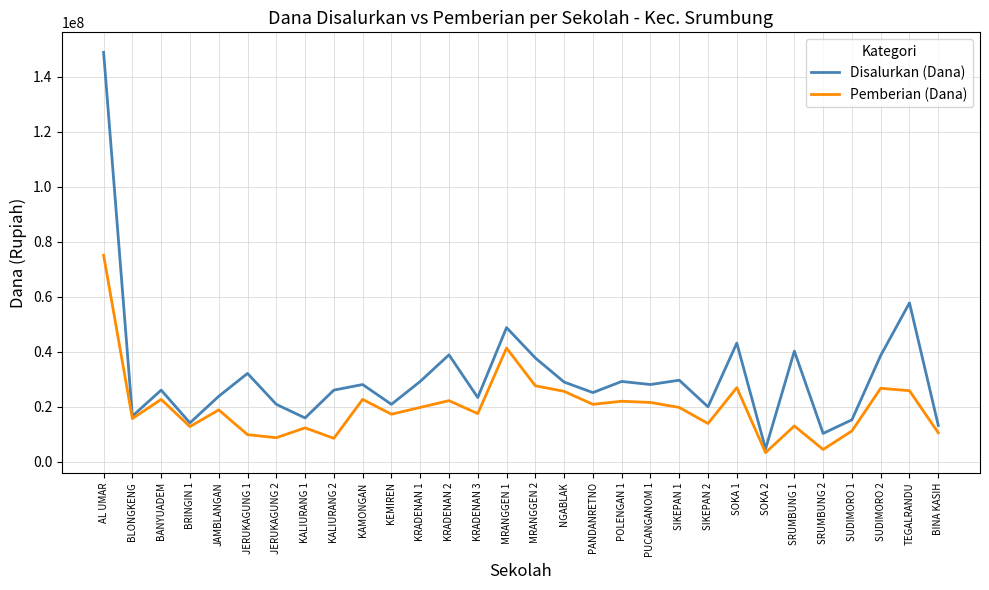

What is the smallest value displayed?

3375000